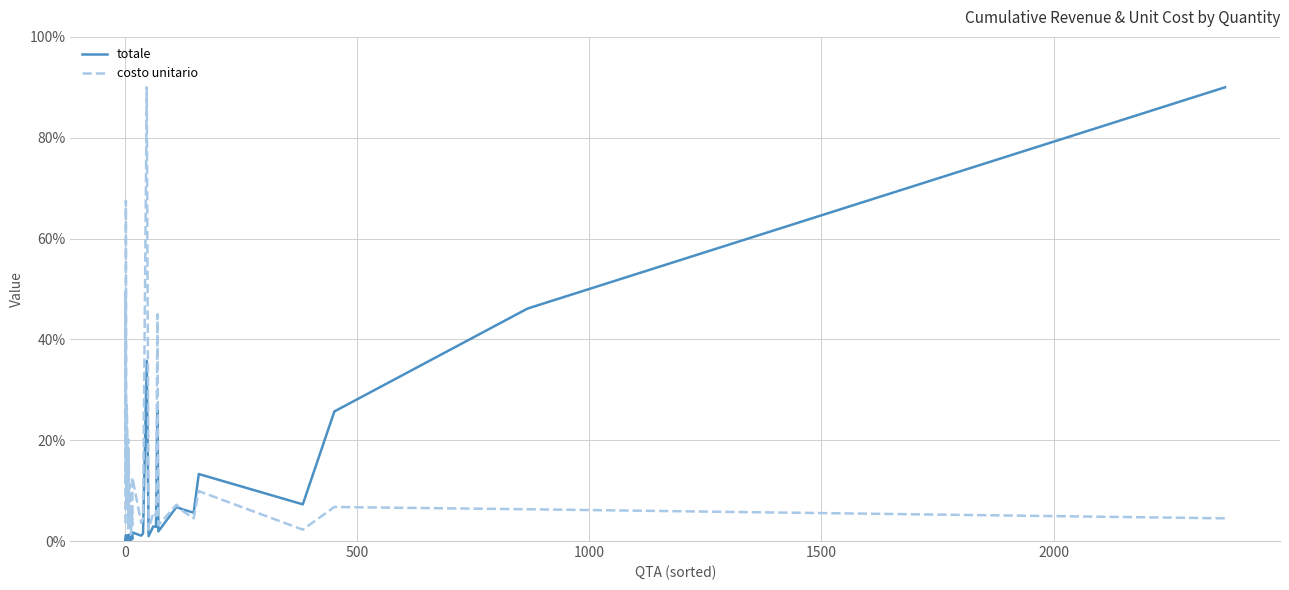

How many data points does each series have?

40